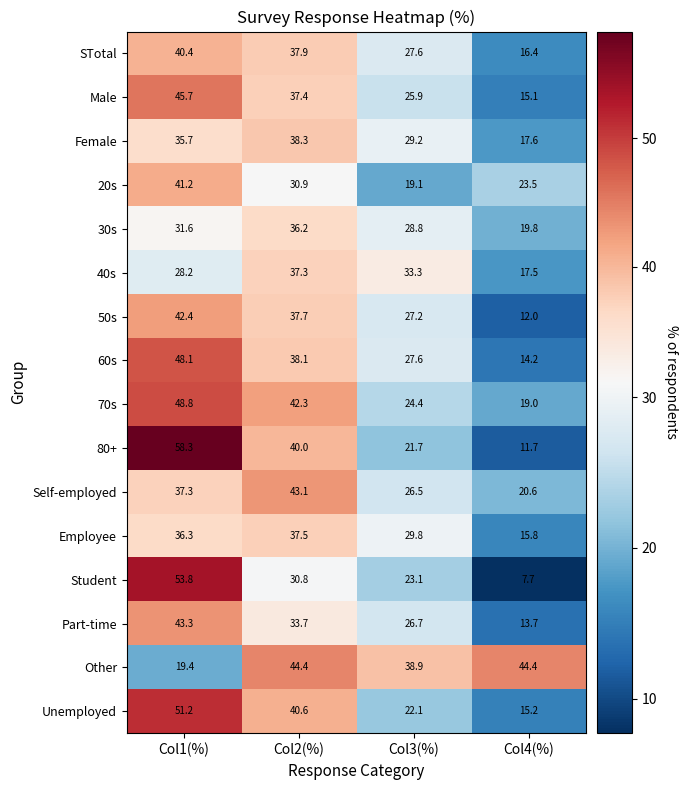

Rank the categories by Male value from highest to lowest.

Col1(%), Col2(%), Col3(%), Col4(%)